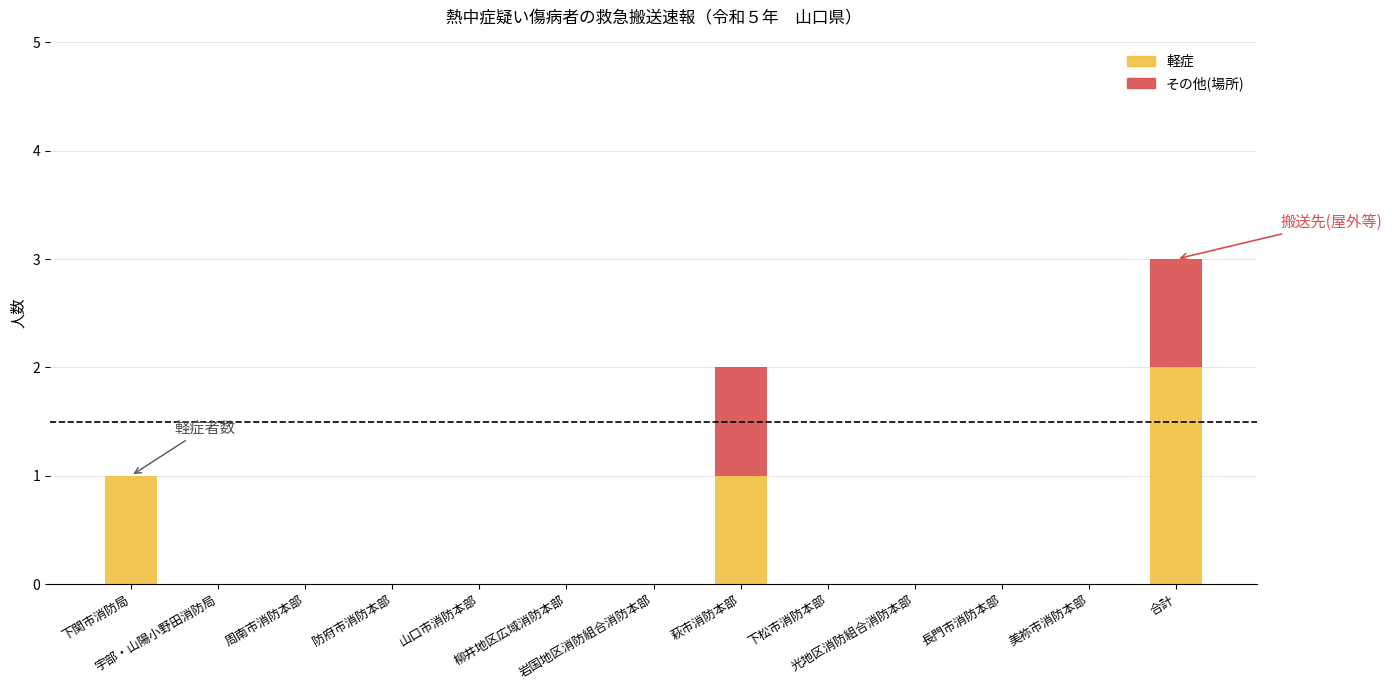

Does the chart contain stacked bars?

Yes